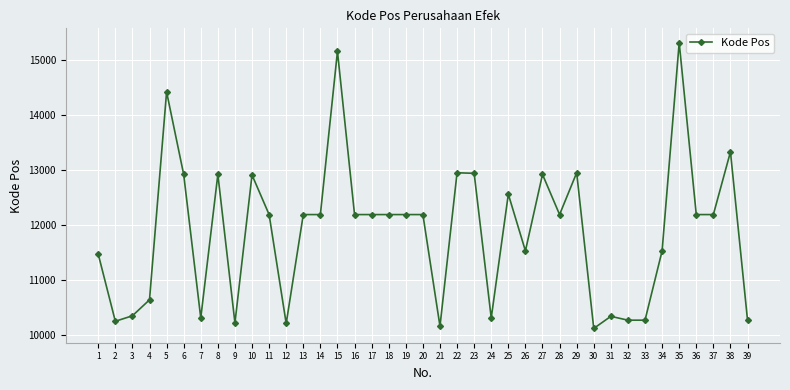

Which has a higher value, 28 or 7?

28